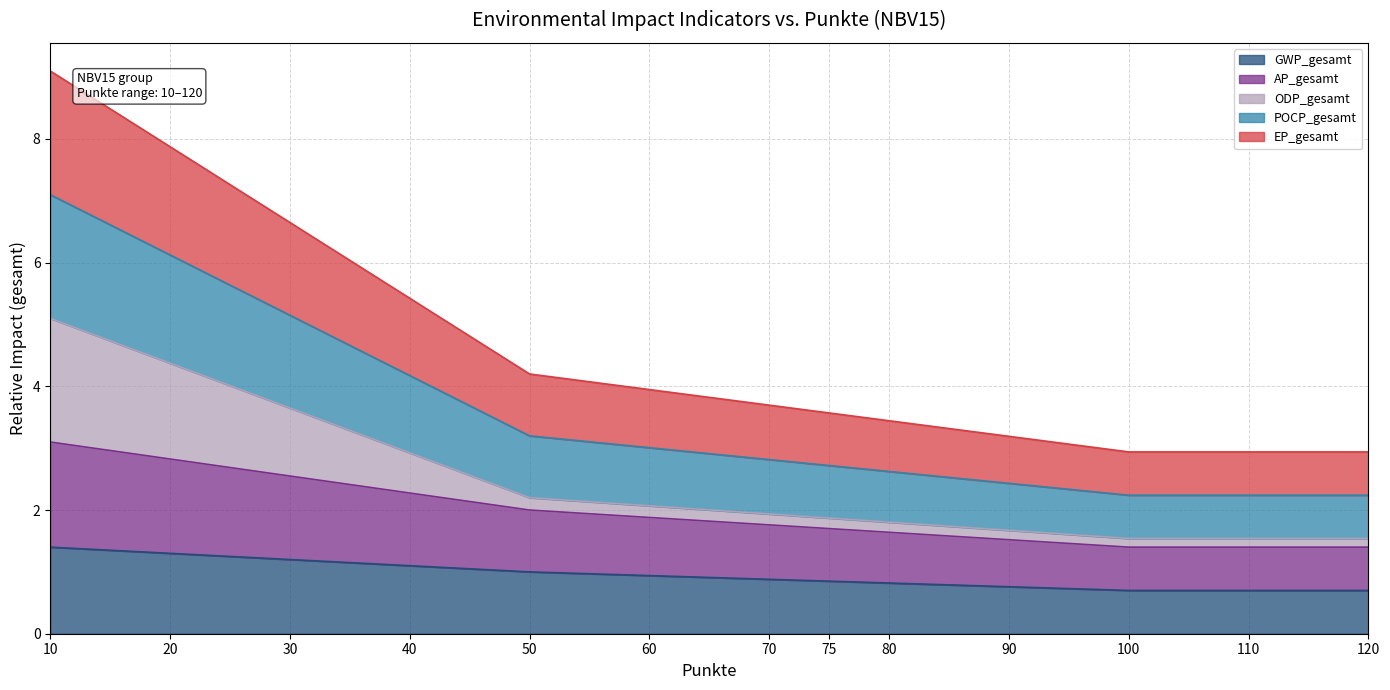

What is the average value of the GWP_gesamt series?

0.9